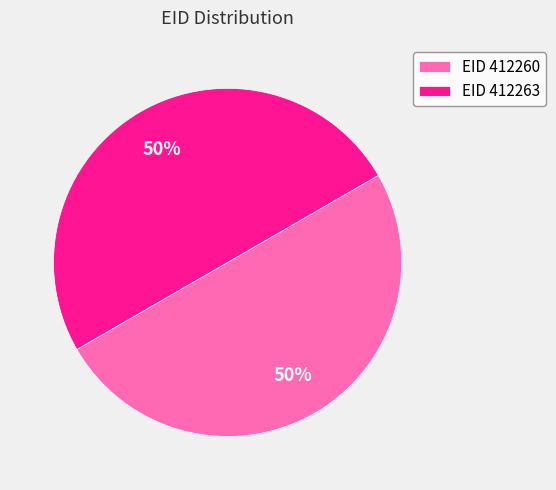

How many segments does this pie chart have?

2